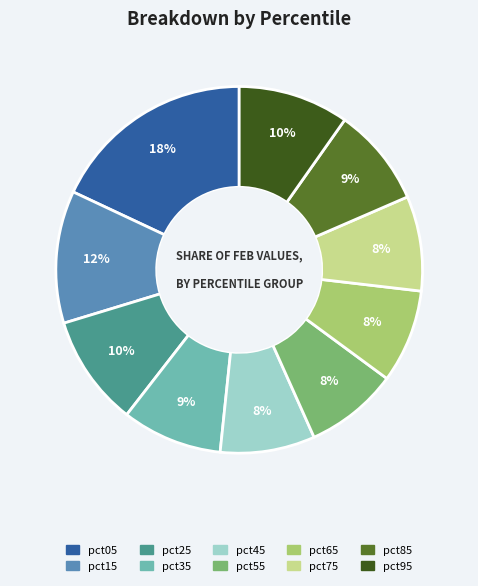

To the nearest percent, what percentage of the pie is pct25?

10%